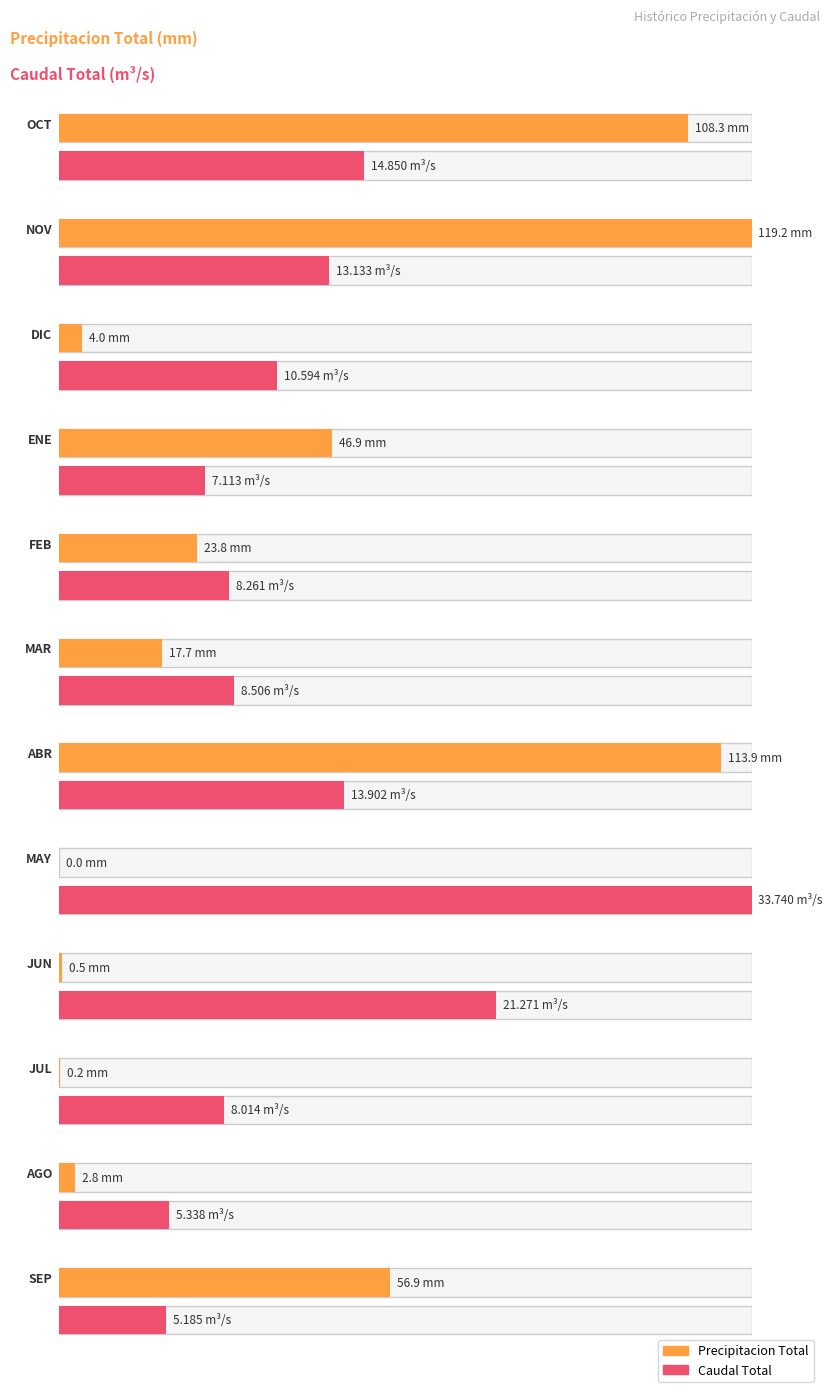

At which category is the sum across all series the highest?

NOV